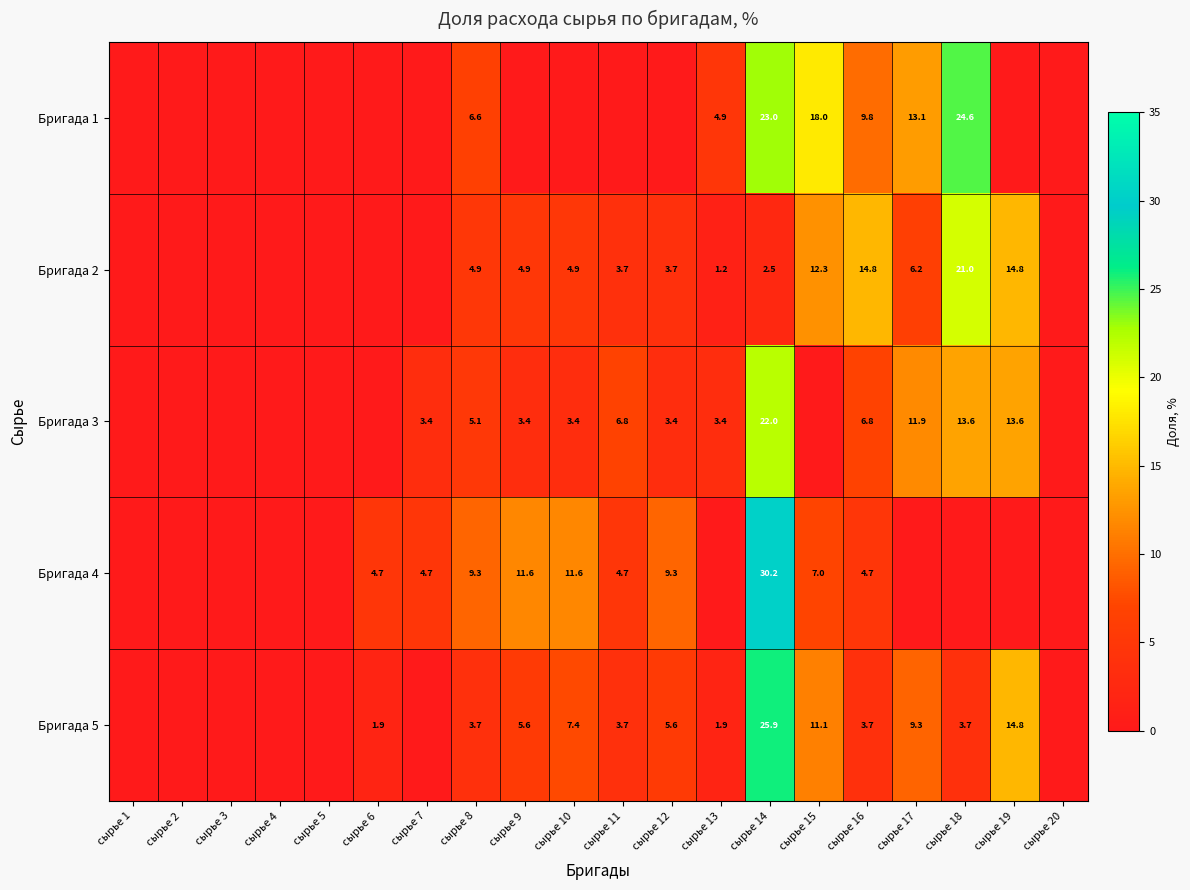

True or false: Бригада 4 has a value of 4.7 at сырье 16.

True